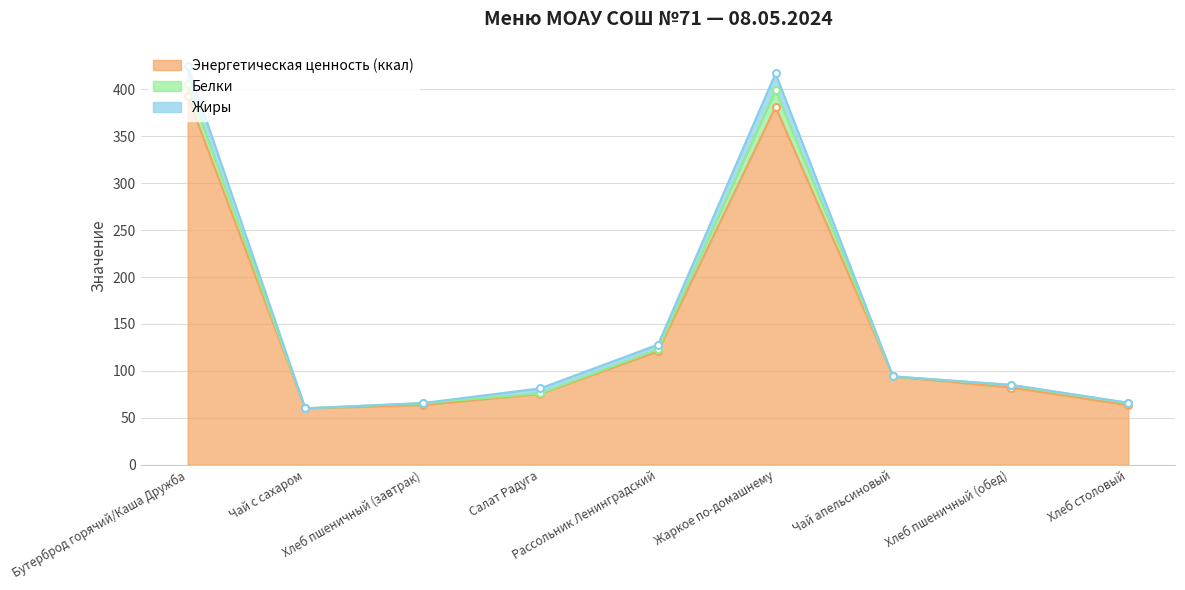

How many lines are shown in the chart?

3